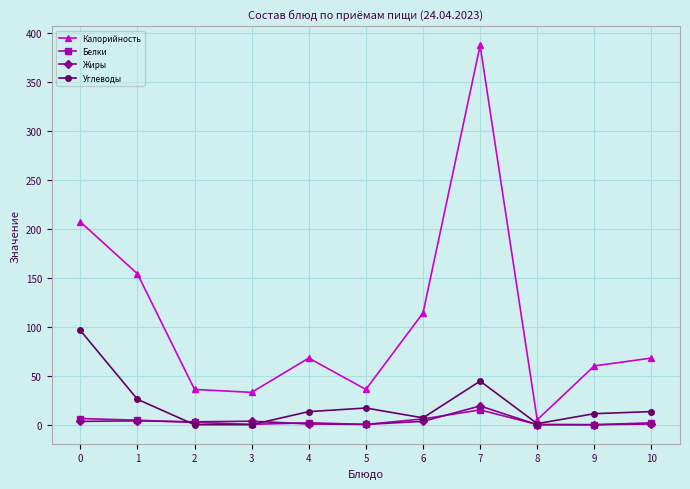

Is it true that Углеводы equals 11.3 at 9?

True